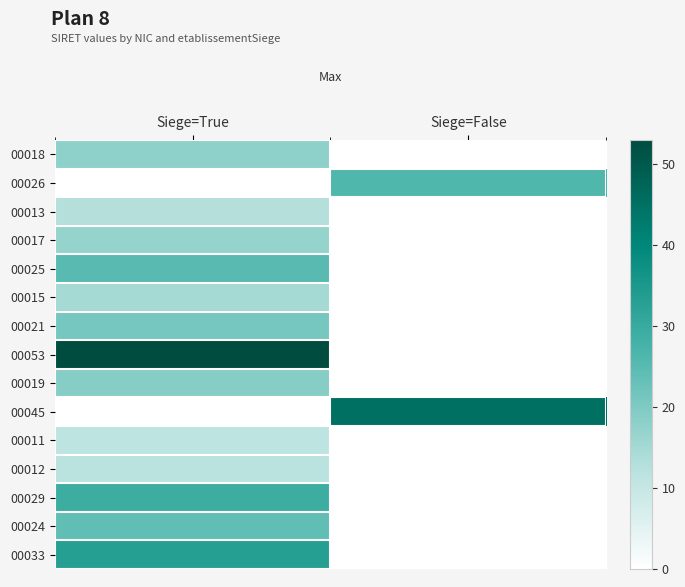

What is the difference between the highest and lowest values at Siege=False?

45